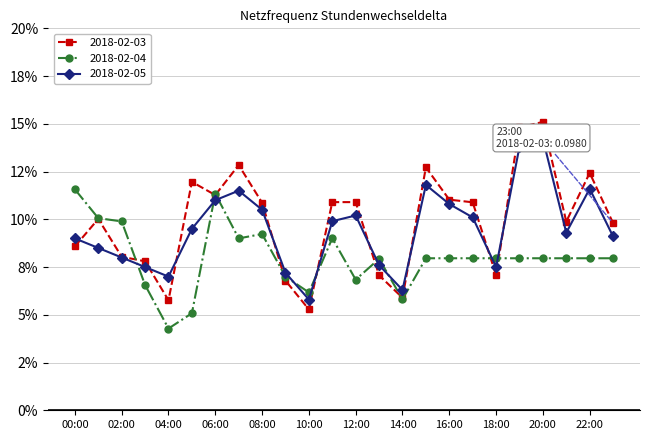

Does the chart have visible grid lines?

Yes